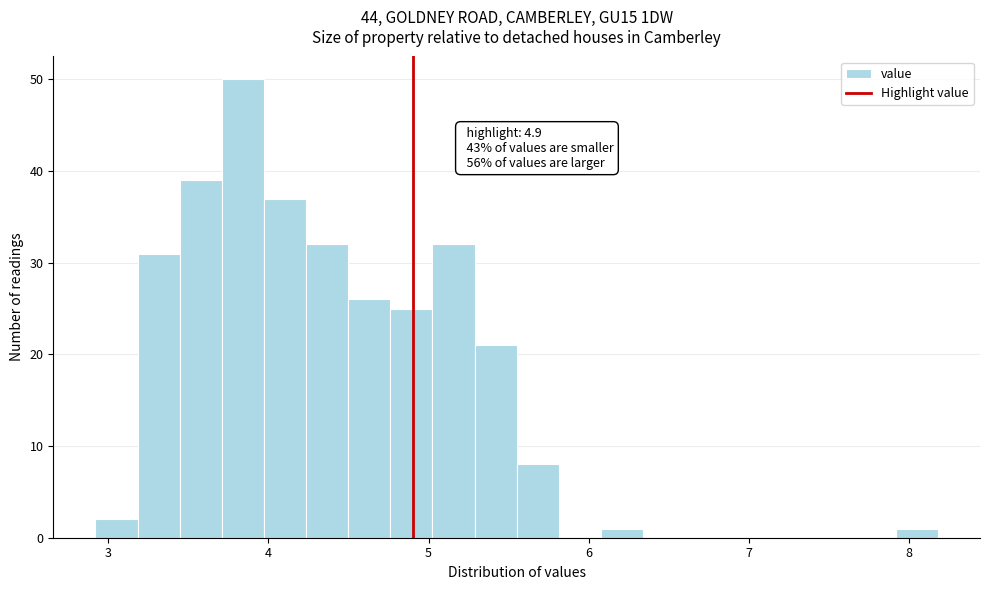

Around what value on the x-axis is the tallest bar? Give the approximate position of its centre, as read against the axis.

3.8